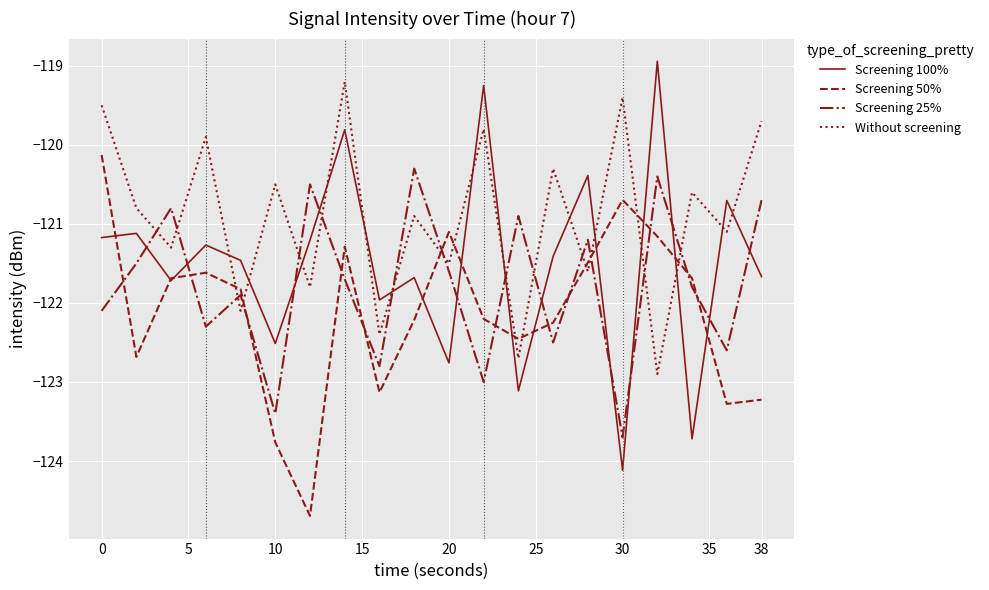

List the series in order of their overall mean, lowest first.

Screening 50%, Screening 25%, Screening 100%, Without screening